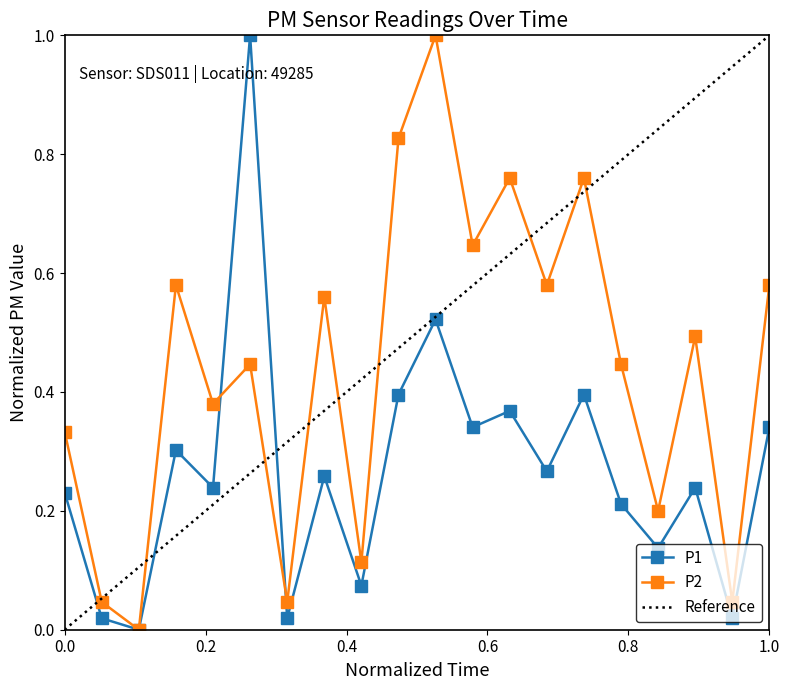

What are all the series names shown in the legend?

P1, P2